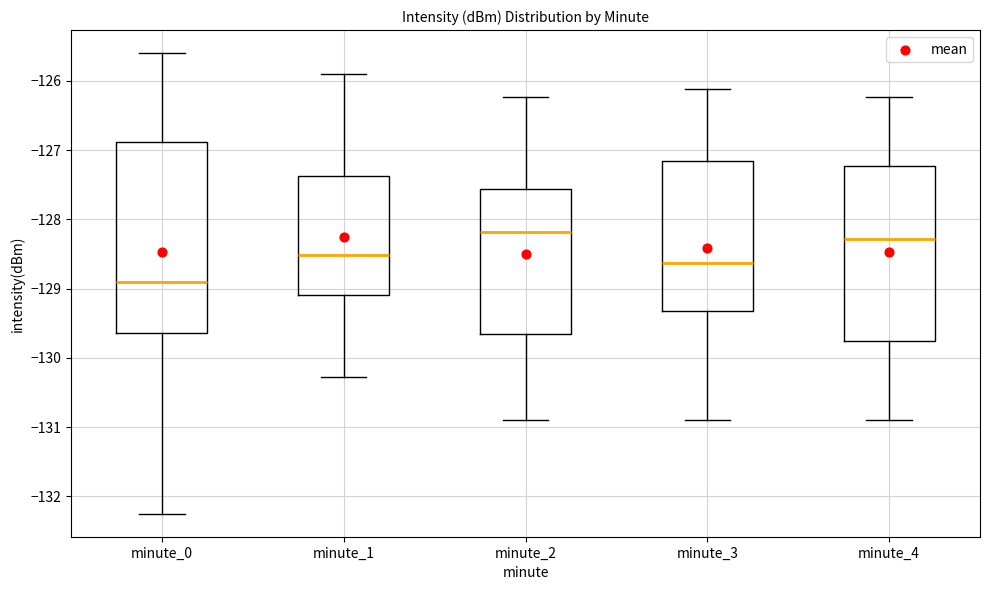

Reading left to right, transcribe this box plot: for each box, give where its median line is, the range the box spans, and where its two whiskers end, as read against the y-axis. The values are not printed on the chart, so give them approximately, as read against the axis.

minute_0: median -128.9, box -129.6 to -126.9, whiskers -132.3 to -125.6
minute_1: median -128.5, box -129.1 to -127.4, whiskers -130.3 to -125.9
minute_2: median -128.2, box -129.7 to -127.6, whiskers -130.9 to -126.2
minute_3: median -128.6, box -129.3 to -127.2, whiskers -130.9 to -126.1
minute_4: median -128.3, box -129.8 to -127.2, whiskers -130.9 to -126.2